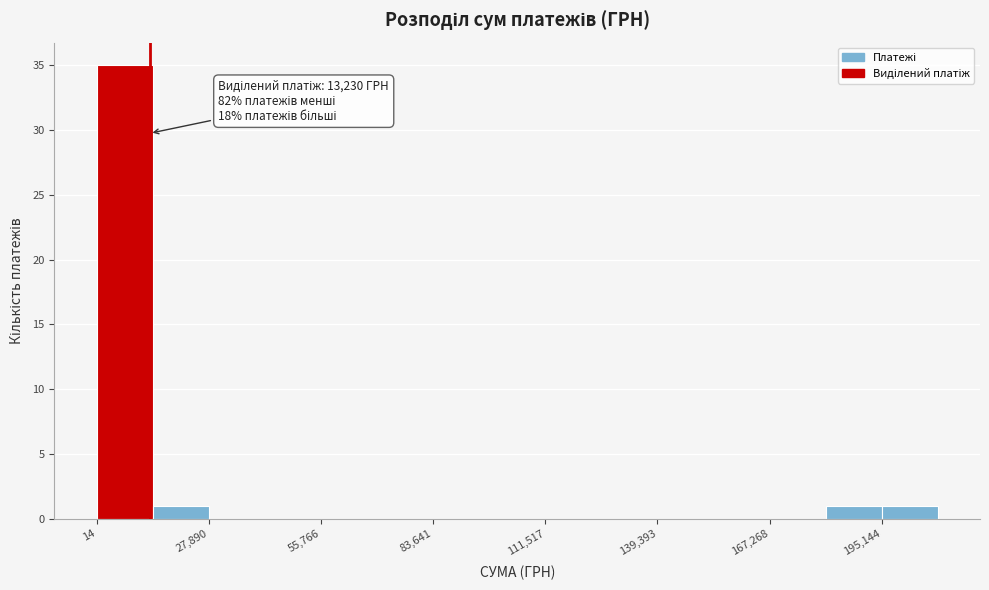

Around what value on the x-axis is the tallest bar? Give the approximate position of its centre, as read against the axis.

5000